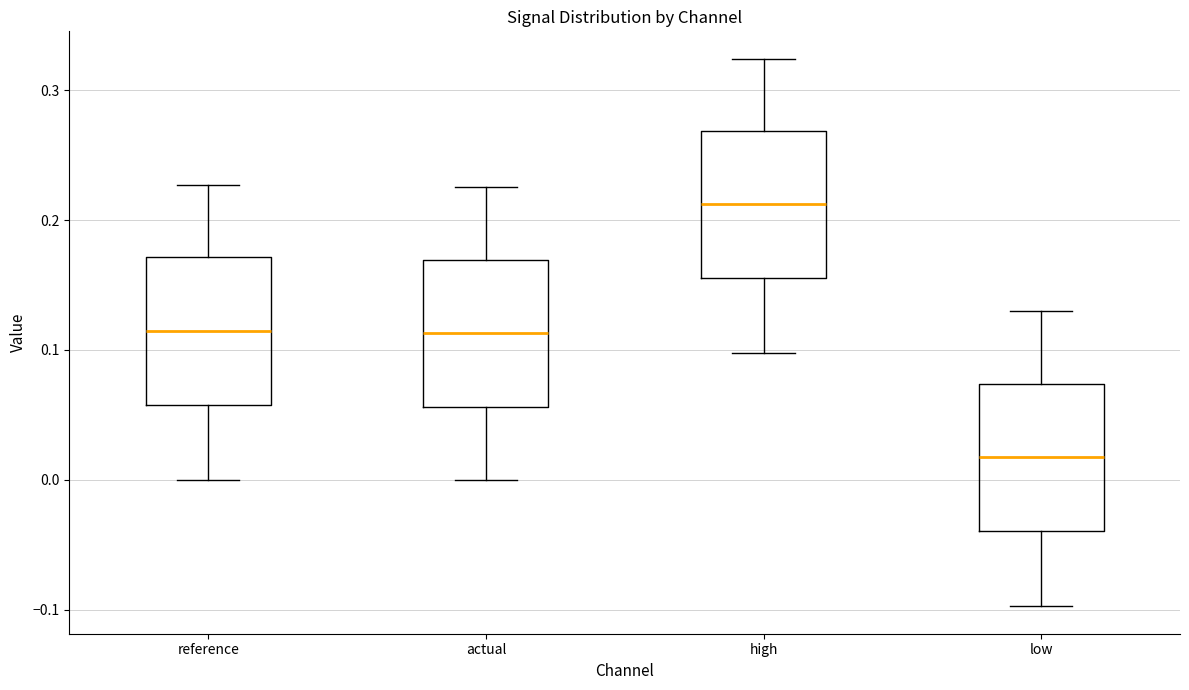

Which box's median line is the highest?

high